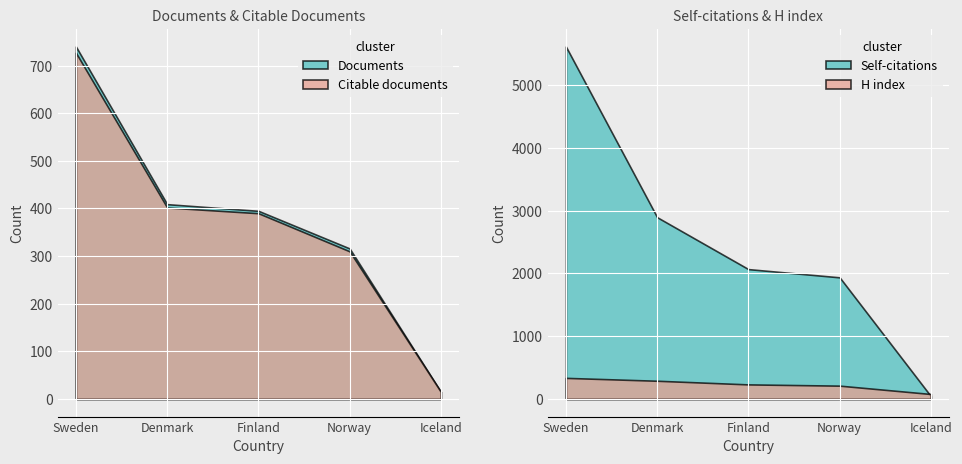

Is it true that Self-citations equals 1380 at Finland?

False